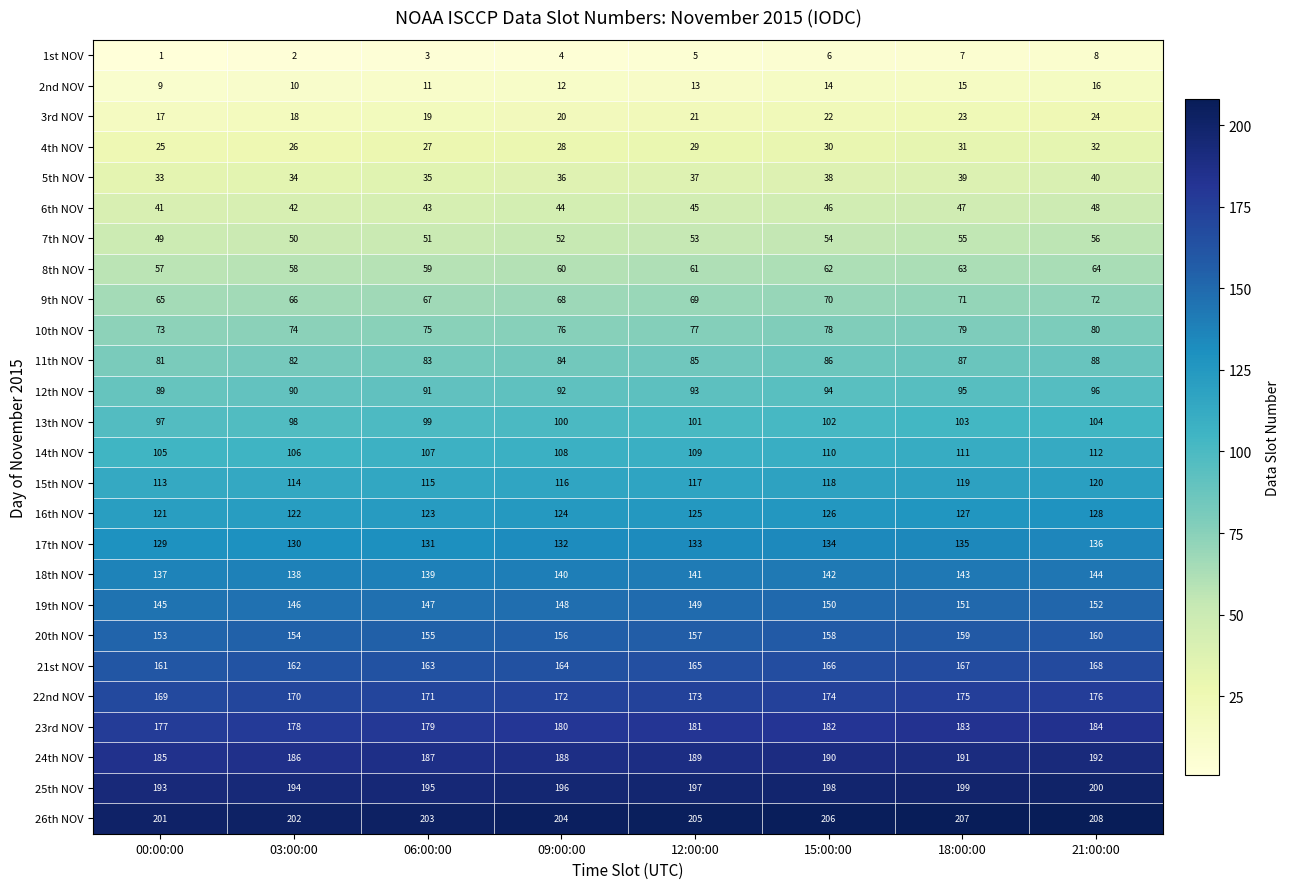

Count the number of data series in this chart.

26